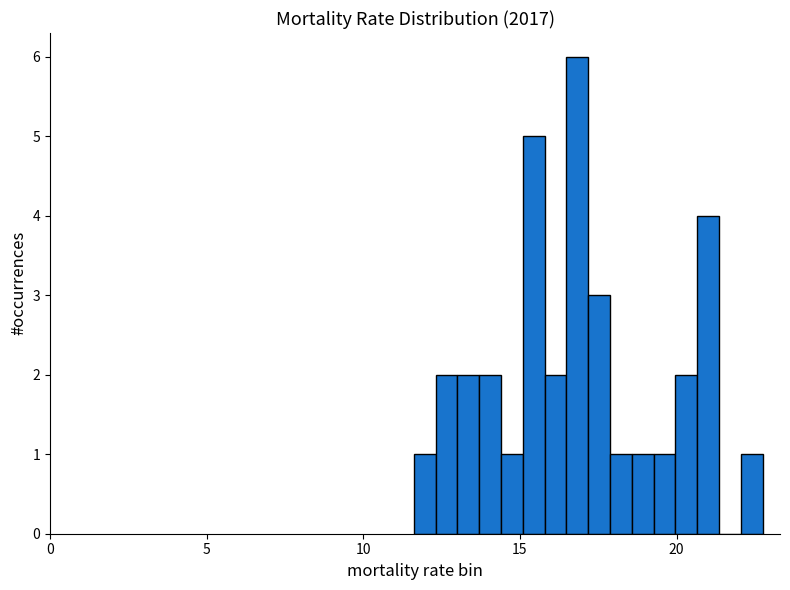

Read against the x-axis, roughly where is the centre of the tallest bar?

17.0